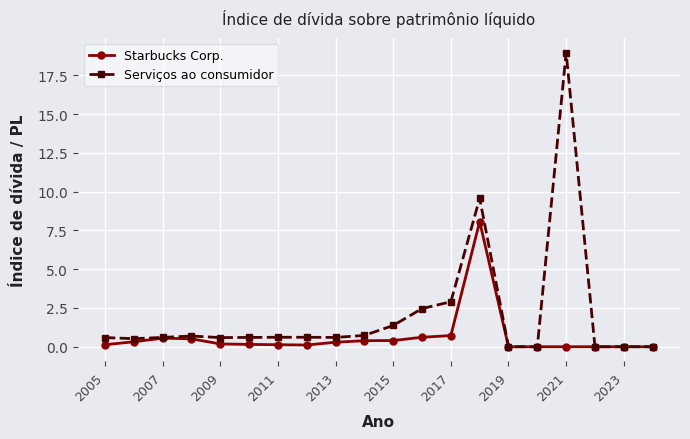

What is the value of the Starbucks Corp. point at the 13th from the left?

0.7